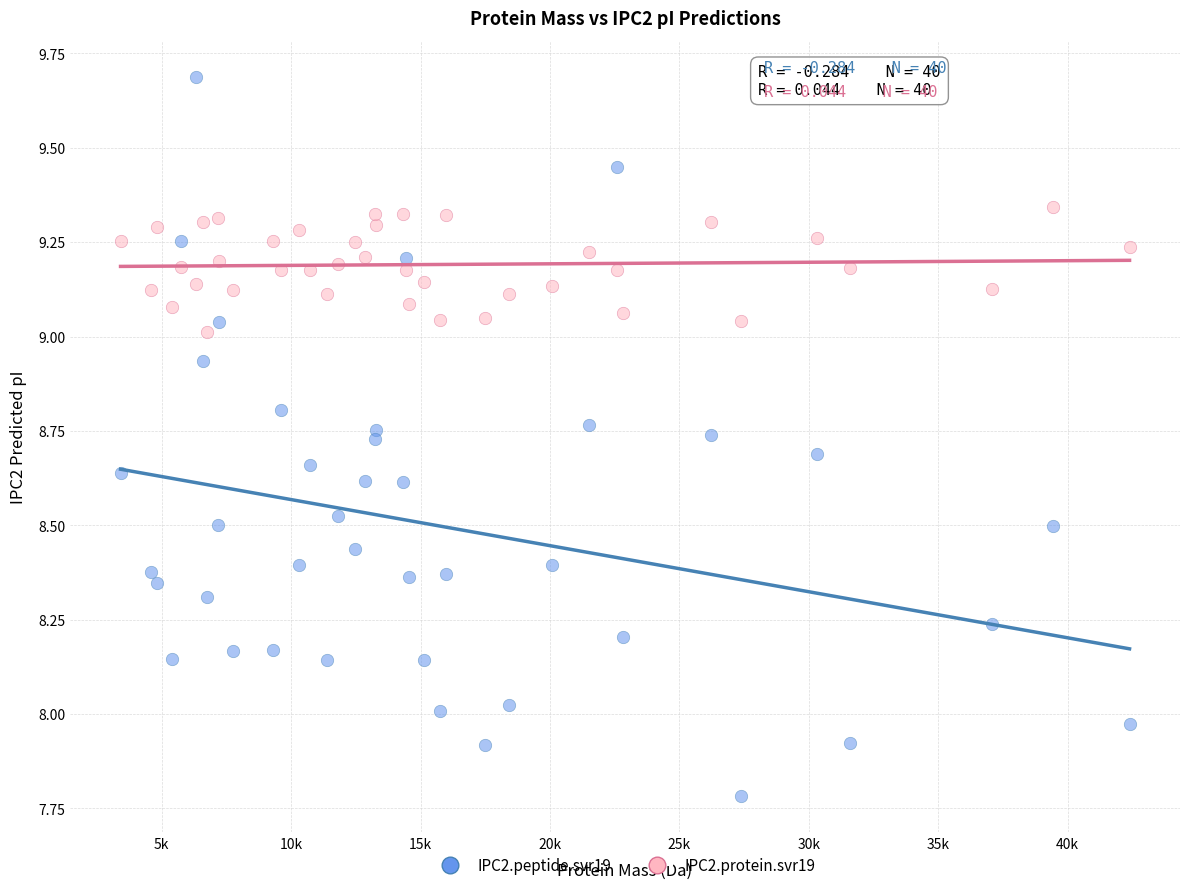

Which series contains the highest Y value?

IPC2.peptide.svr19